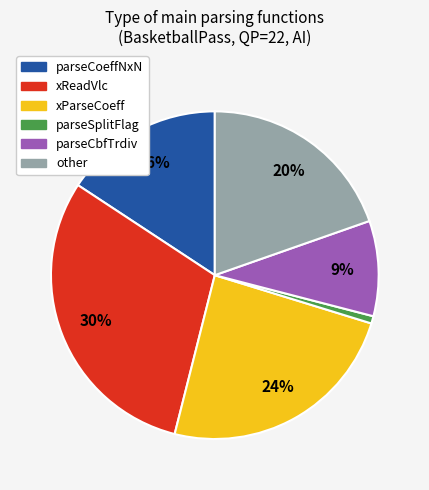

Does any single category account for the majority?

No